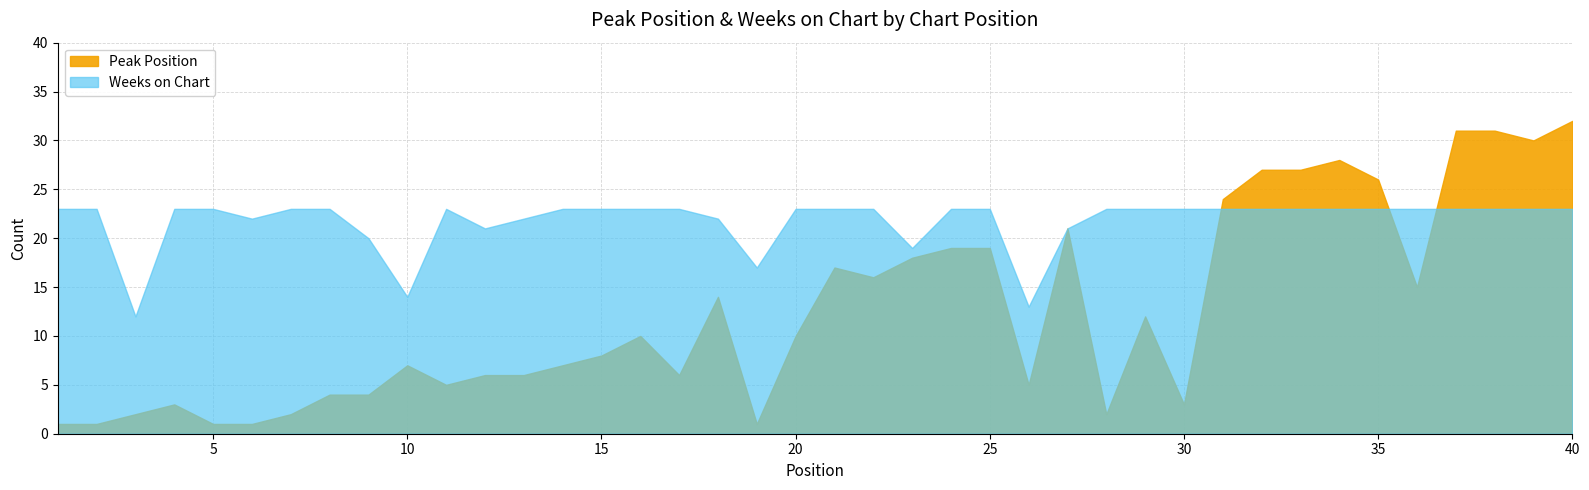

Is the value of Peak Position at 40 greater than the value of Weeks on Chart at 14?

Yes